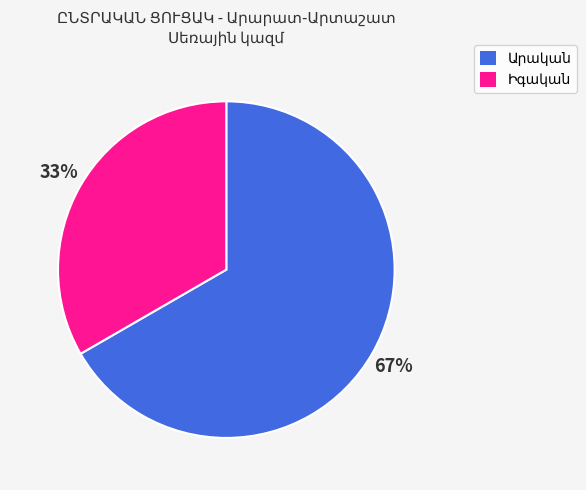

To the nearest percent, what is the average slice percentage?

50%